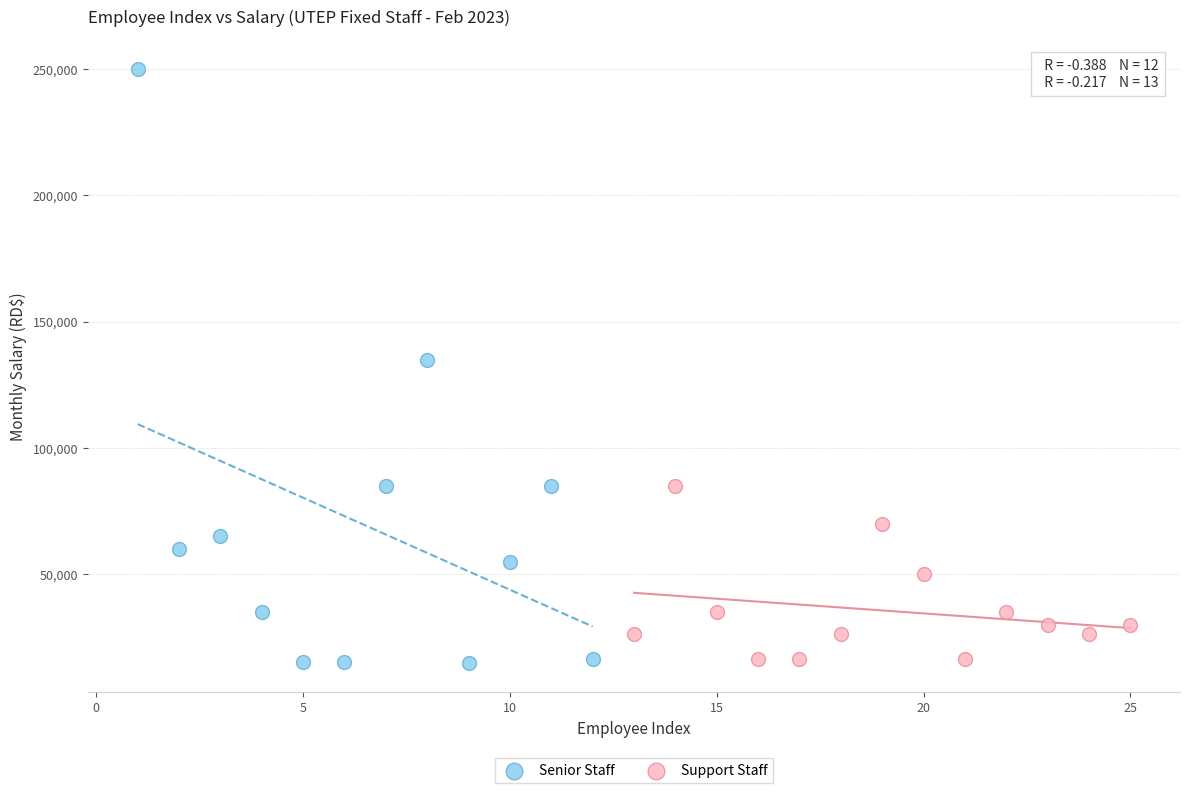

What are all the series names shown in the legend?

Senior Staff, Support Staff